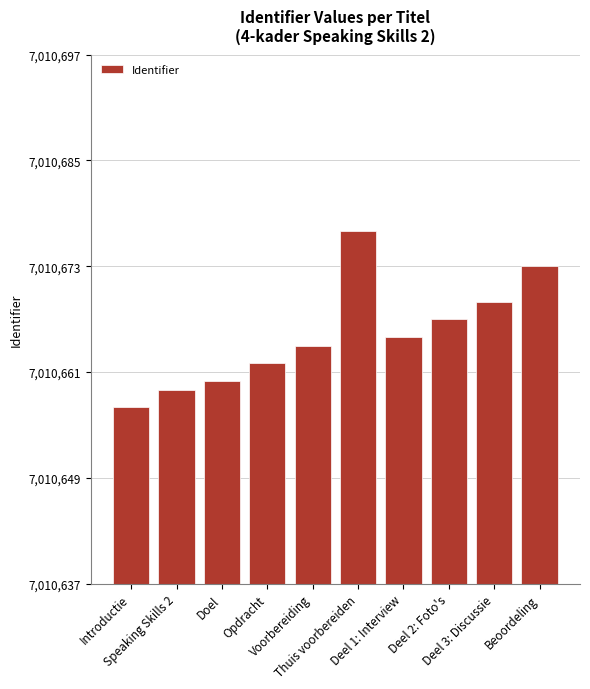

What is the approximate value at Deel 1: Interview?

7010665